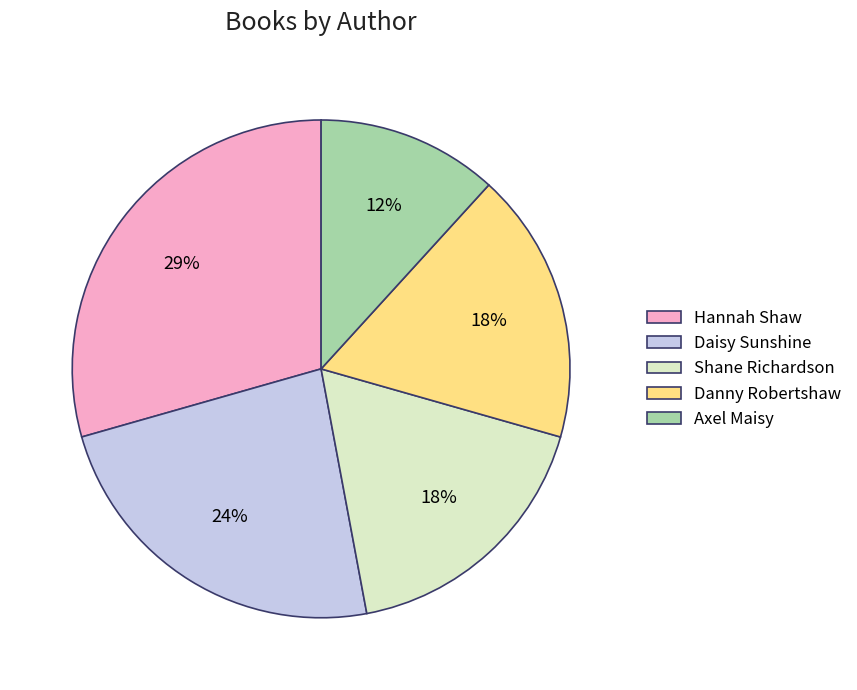

True or false: Hannah Shaw accounts for 43% of the total.

False